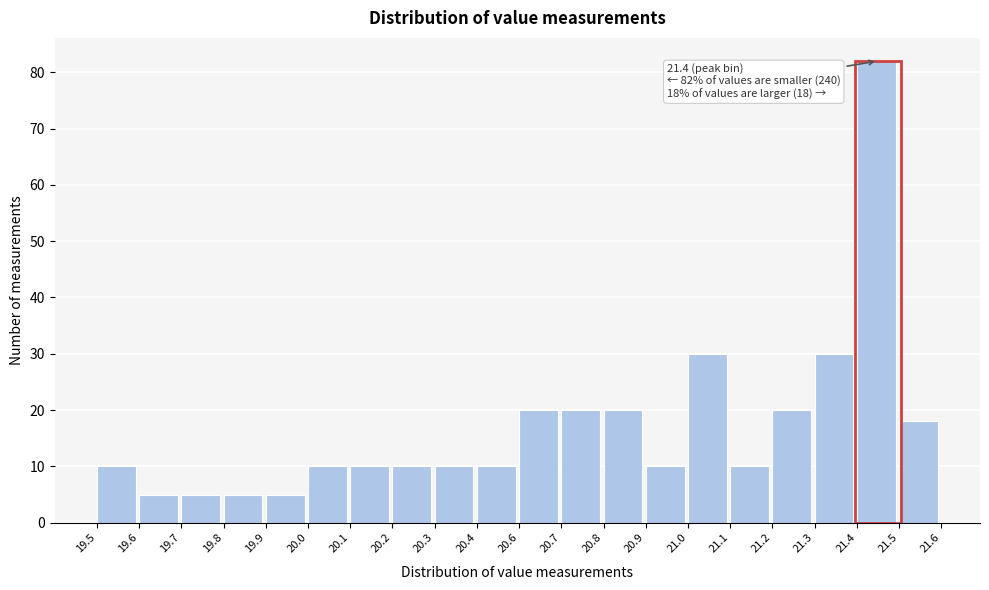

Reading left to right, extract all data points from this chart.

19.5=10	19.6=5	19.7=5	19.8=5	19.9=5	20.0=10	20.1=10	20.2=10	20.3=10	20.4=10	20.6=20	20.7=20	20.8=20	20.9=10	21.0=30	21.1=10	21.2=20	21.3=30	21.4=82	21.5=18